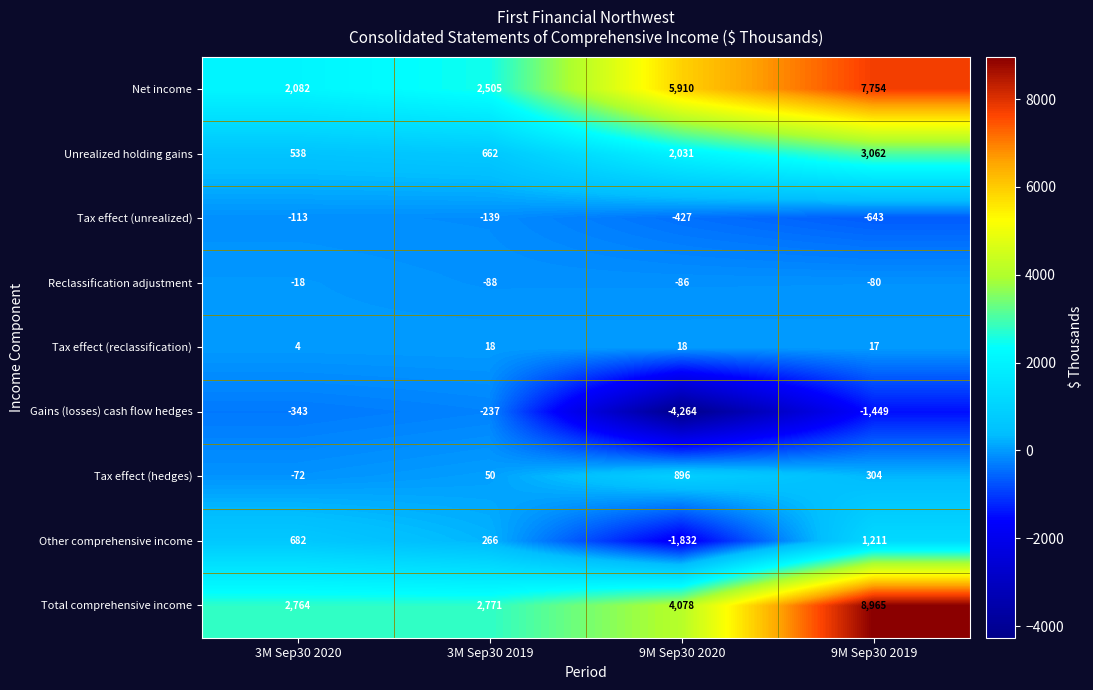

At which category is the sum across all series the highest?

9M Sep30 2019